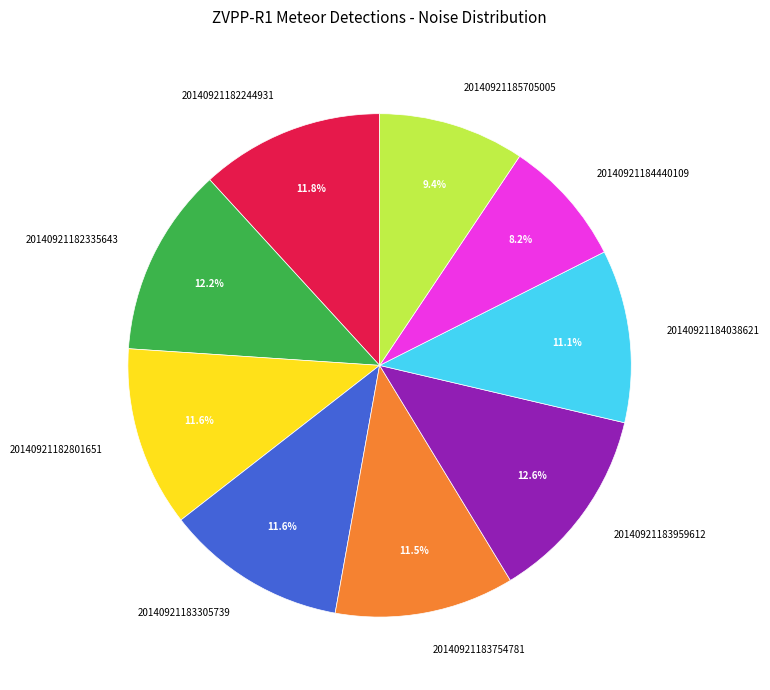

Do 20140921183754781 and 20140921183305739 together represent more than half of the pie?

No